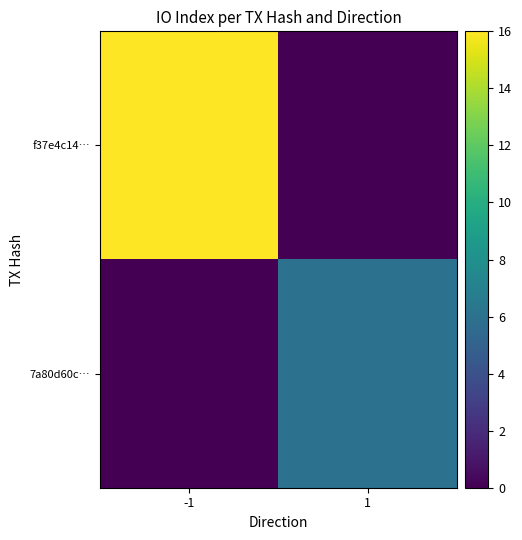

Between -1 and 1, which series saw the biggest shift?

f37e4c14…